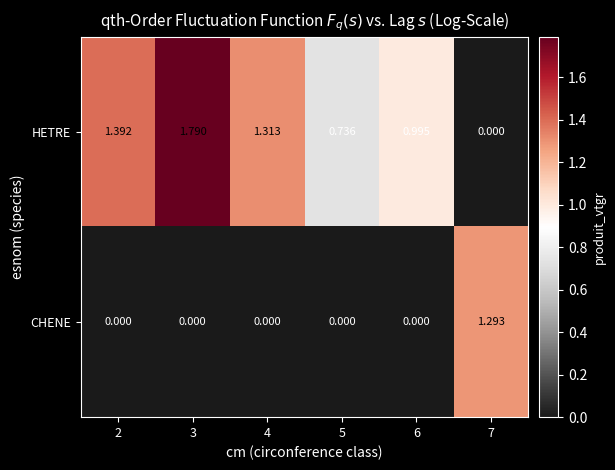

At 6, list the series in order from largest to smallest.

HETRE, CHENE